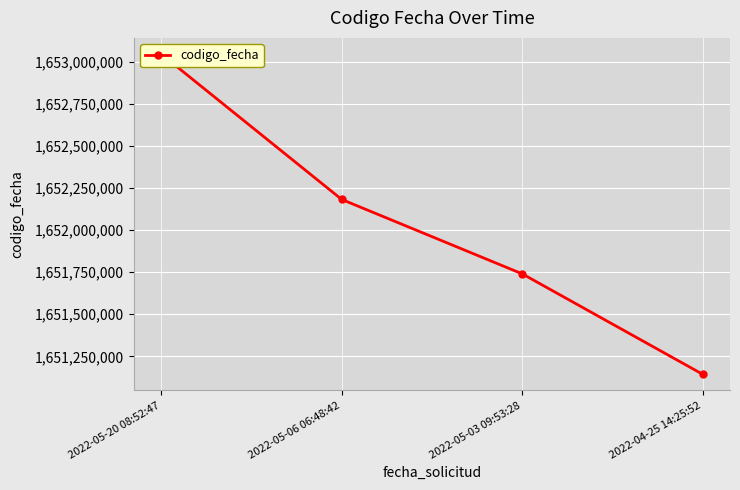

What is the maximum value shown in the chart?

1653046712